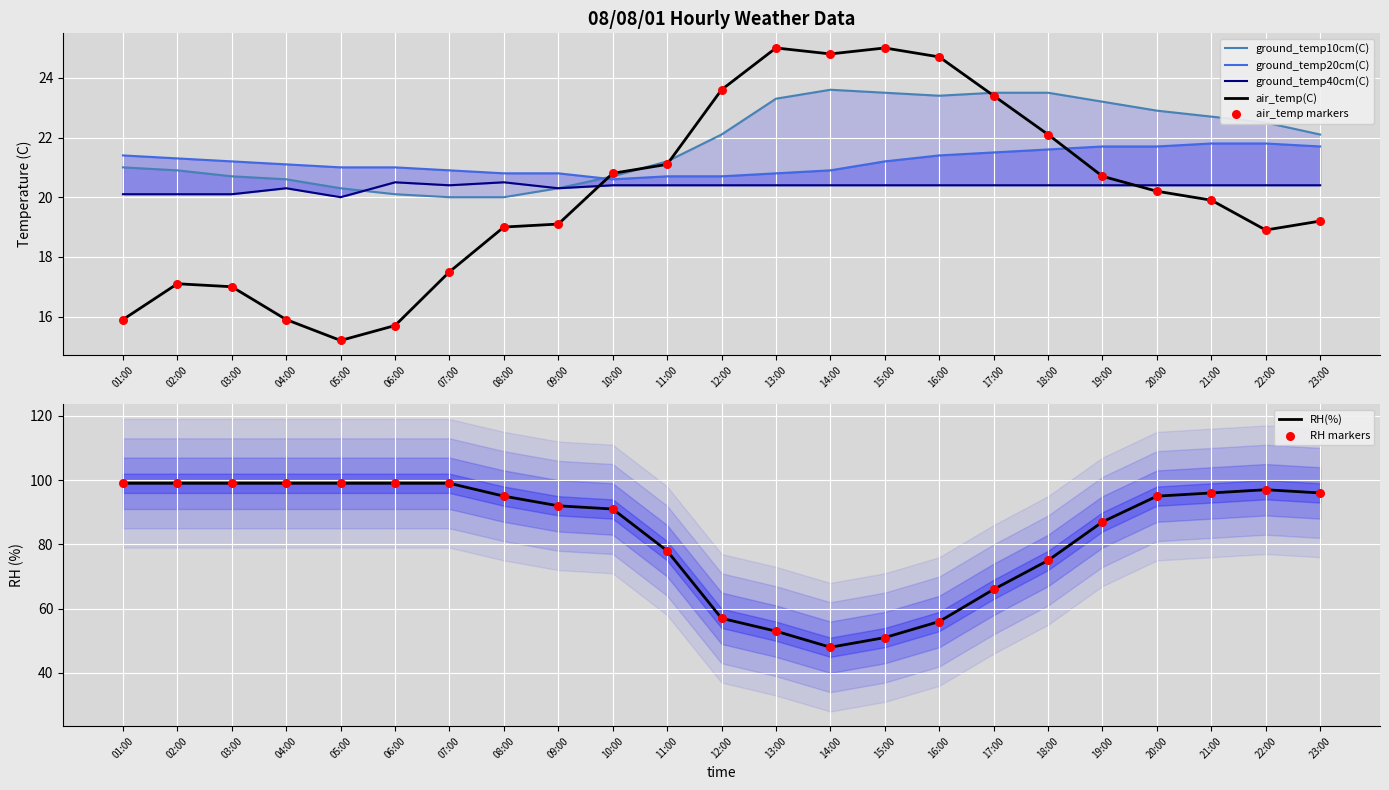

What are all the series names shown in the legend?

air_temp(C), ground_temp10cm(C), ground_temp20cm(C), ground_temp40cm(C), RH(%)